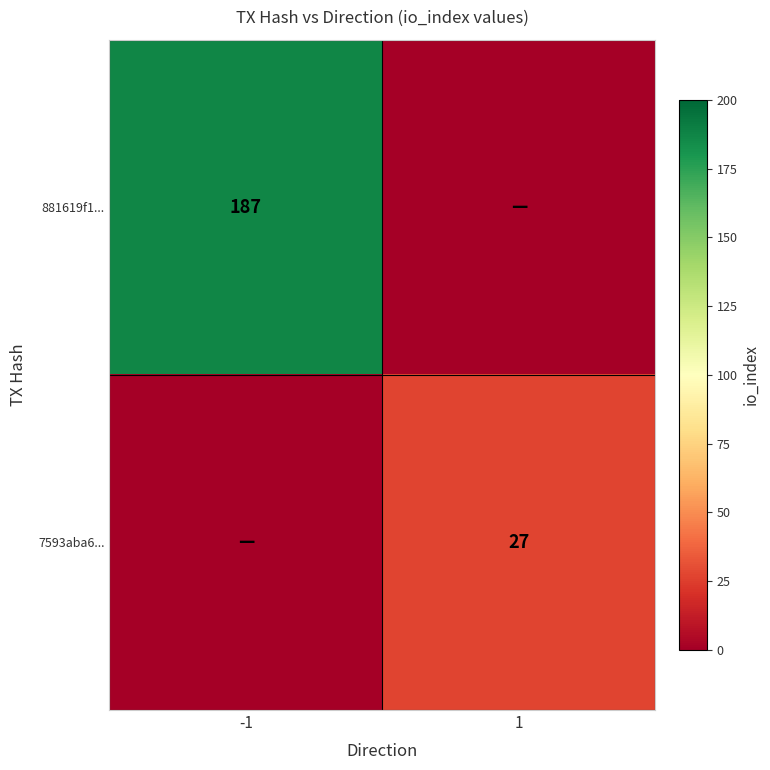

The 881619f1... series shows 187 at -1. True or false?

True